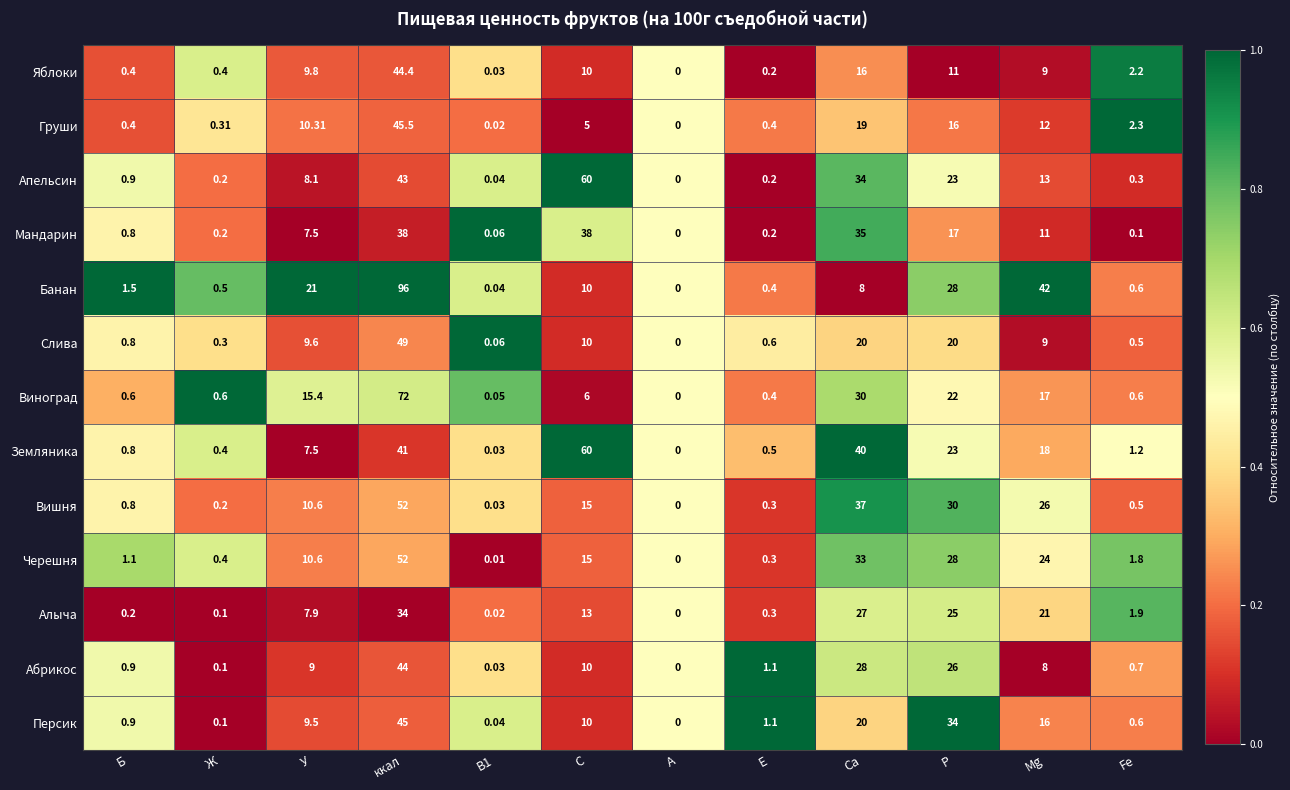

At which category does the chart reach its minimum across all series?

А